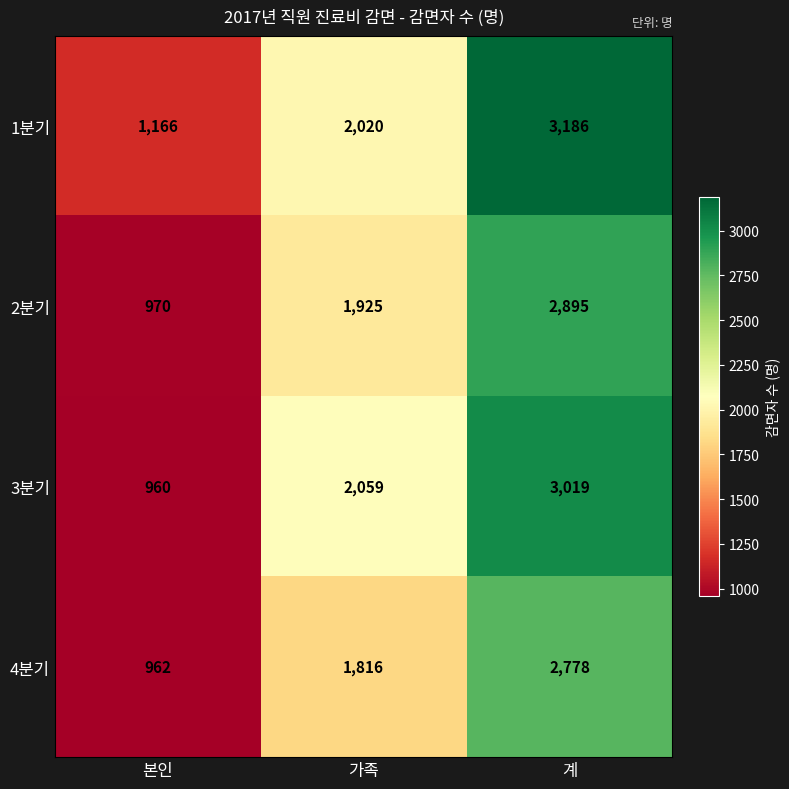

Which series has the largest total across all categories?

1분기